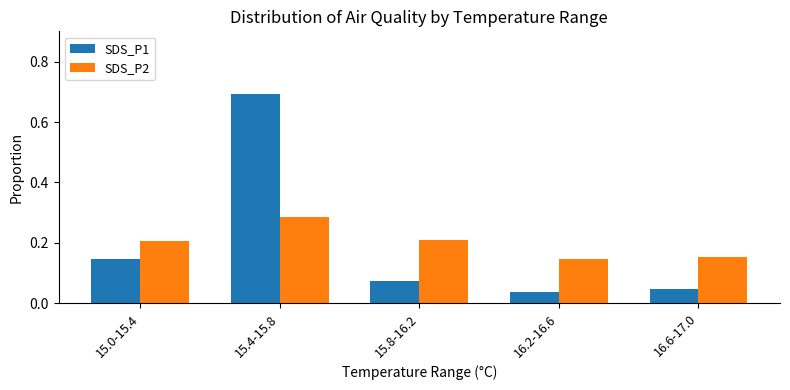

Which series has the largest range (max minus min)?

SDS_P1